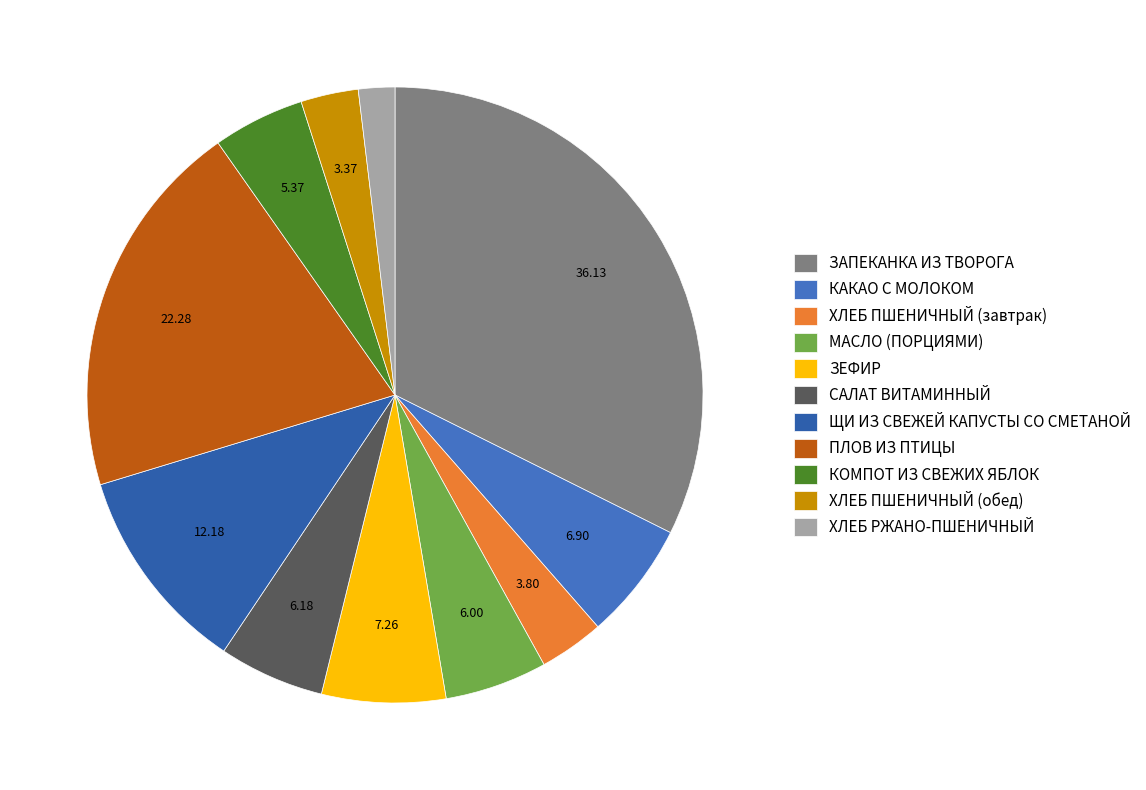

Is it true that ЩИ ИЗ СВЕЖЕЙ КАПУСТЫ СО СМЕТАНОЙ is 22% of the pie?

False